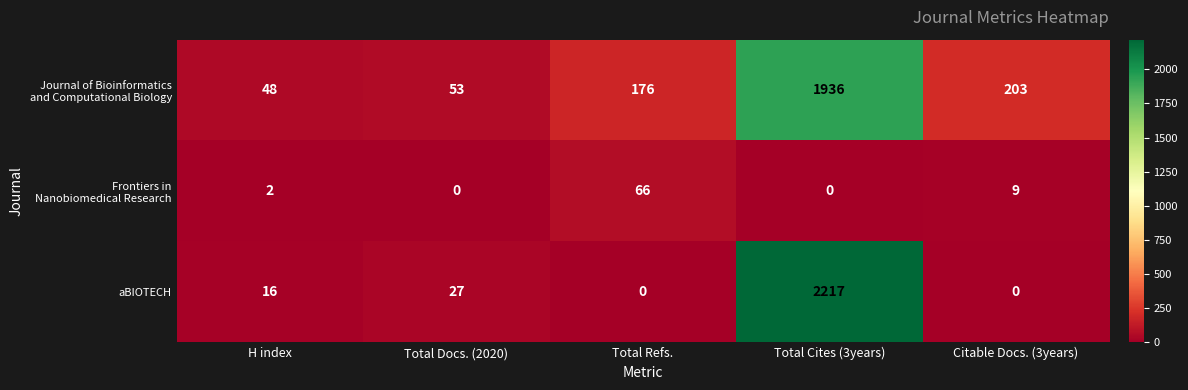

What is the total value across all series at Total Cites (3years)?

4153